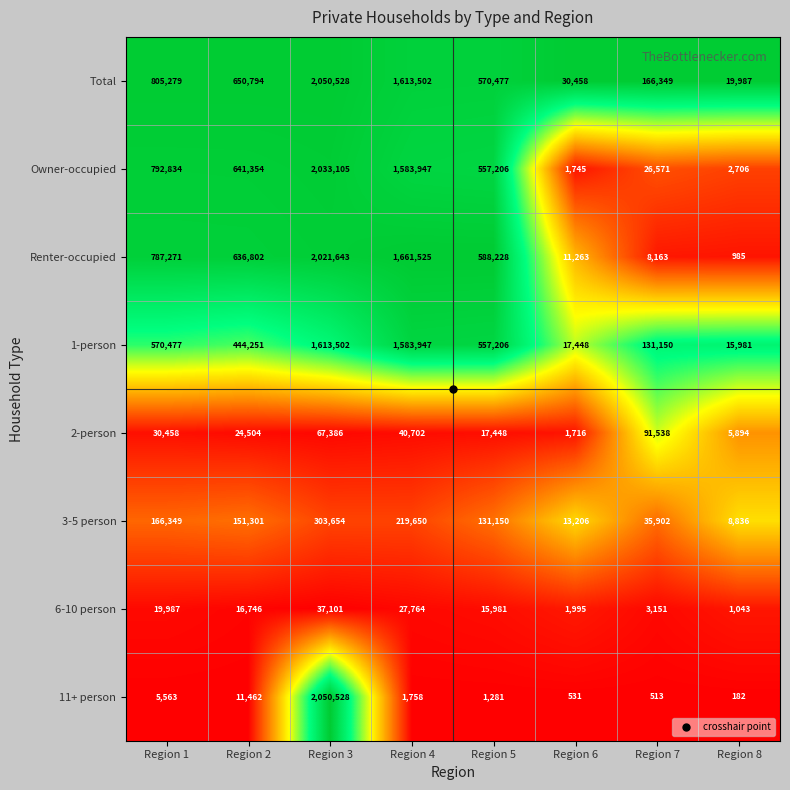

The 2-person series shows 40702 at Region 4. True or false?

True